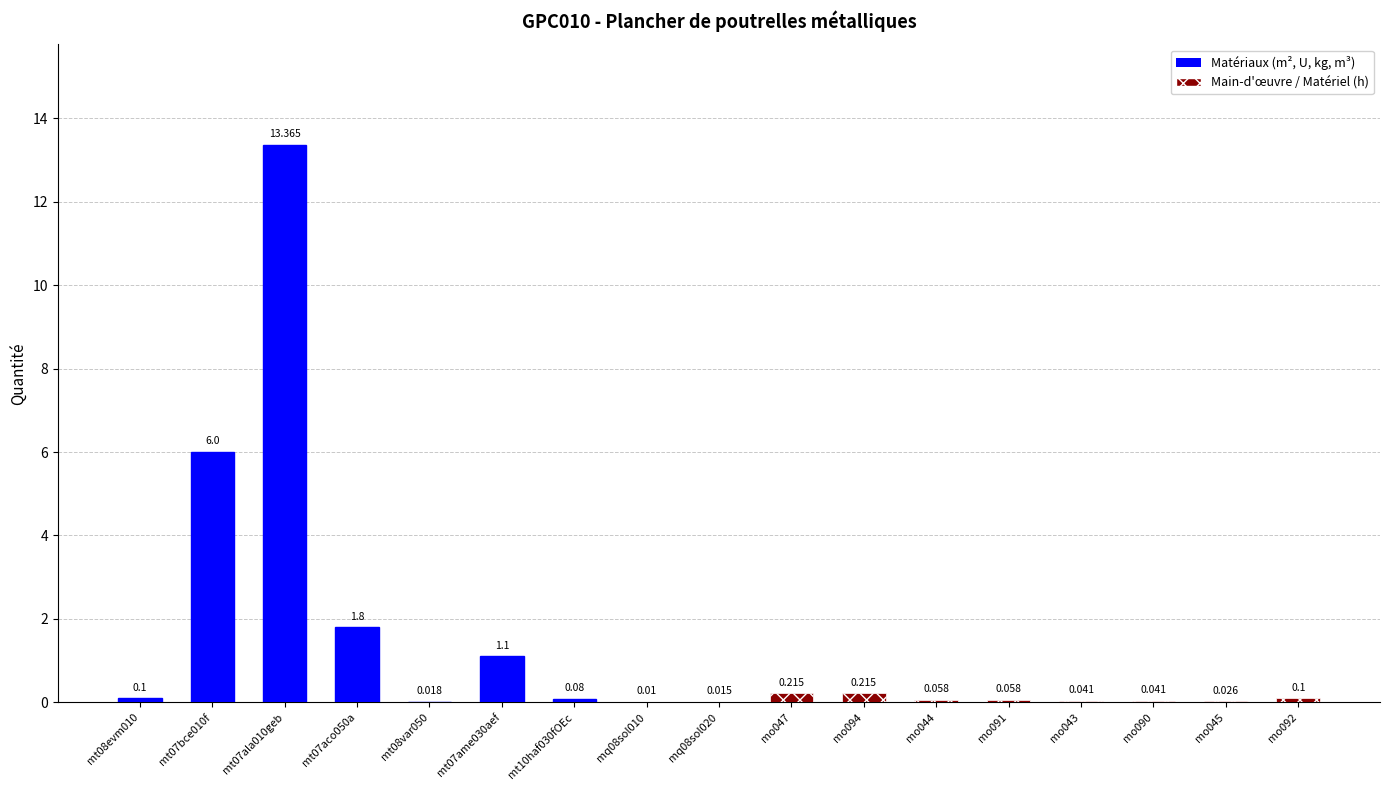

What is the value of the 3rd bar from the left?

13.4